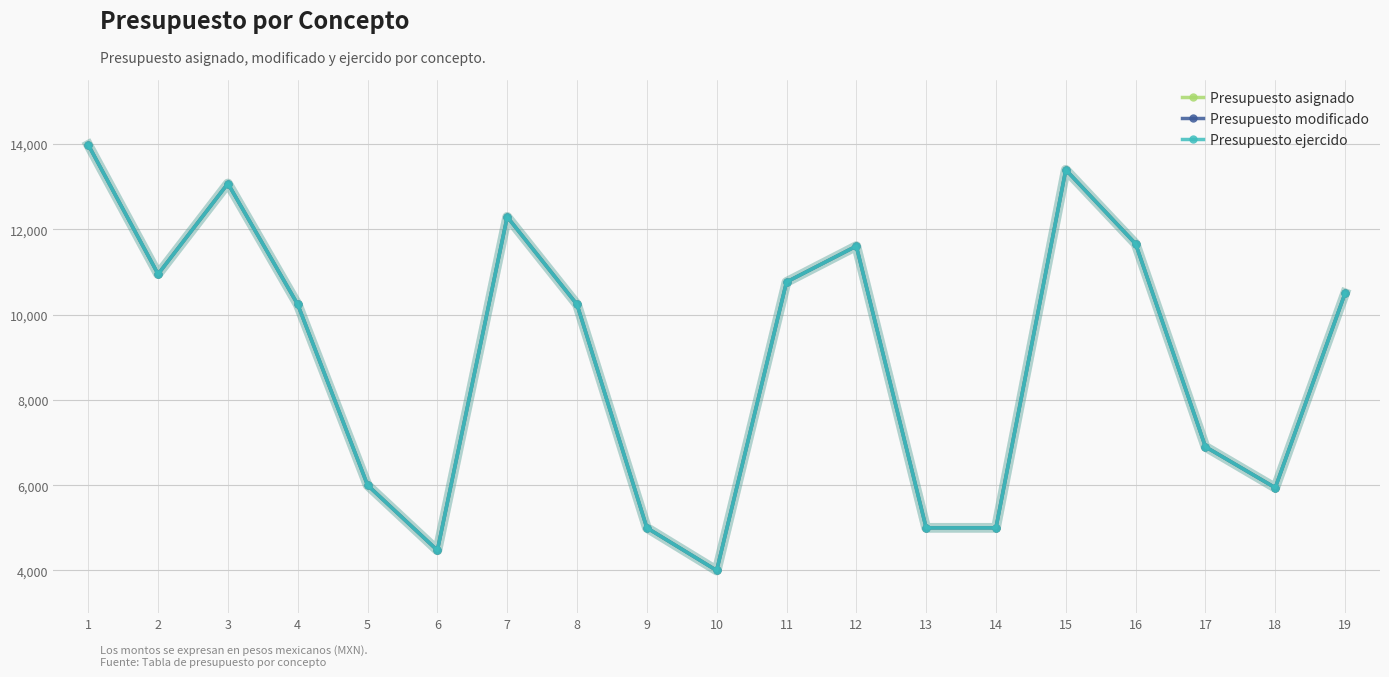

Where is the first local minimum for Presupuesto asignado?

2